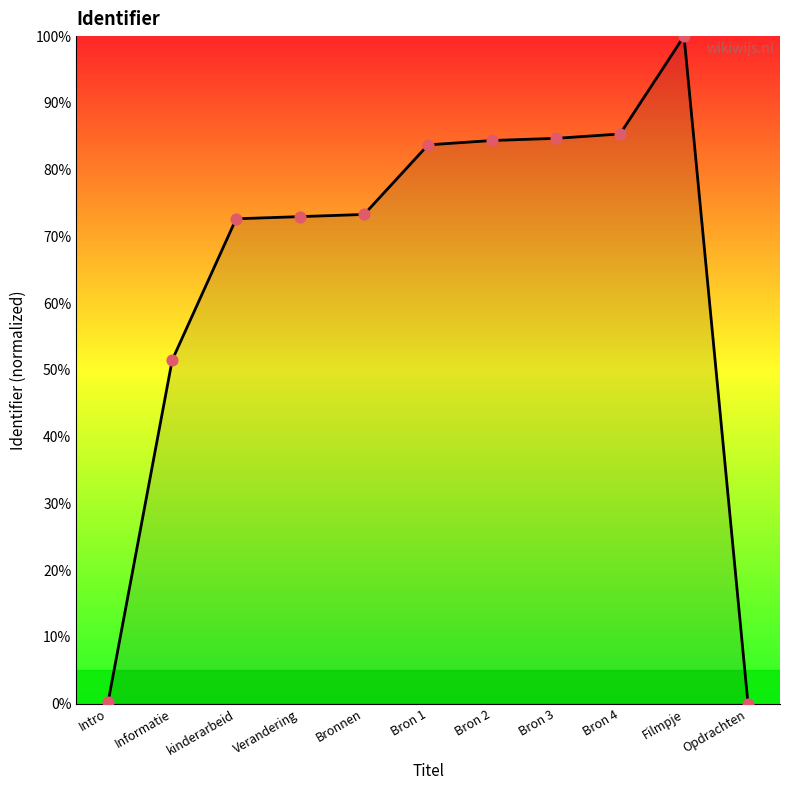

What is the change in value from Informatie to Opdrachten?

-51.5